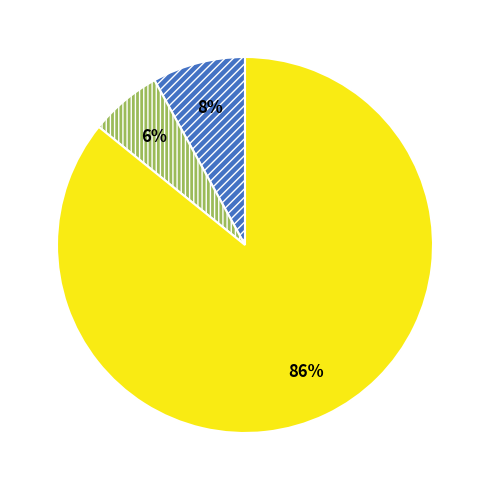

To the nearest percent, what is the average slice percentage?

33%